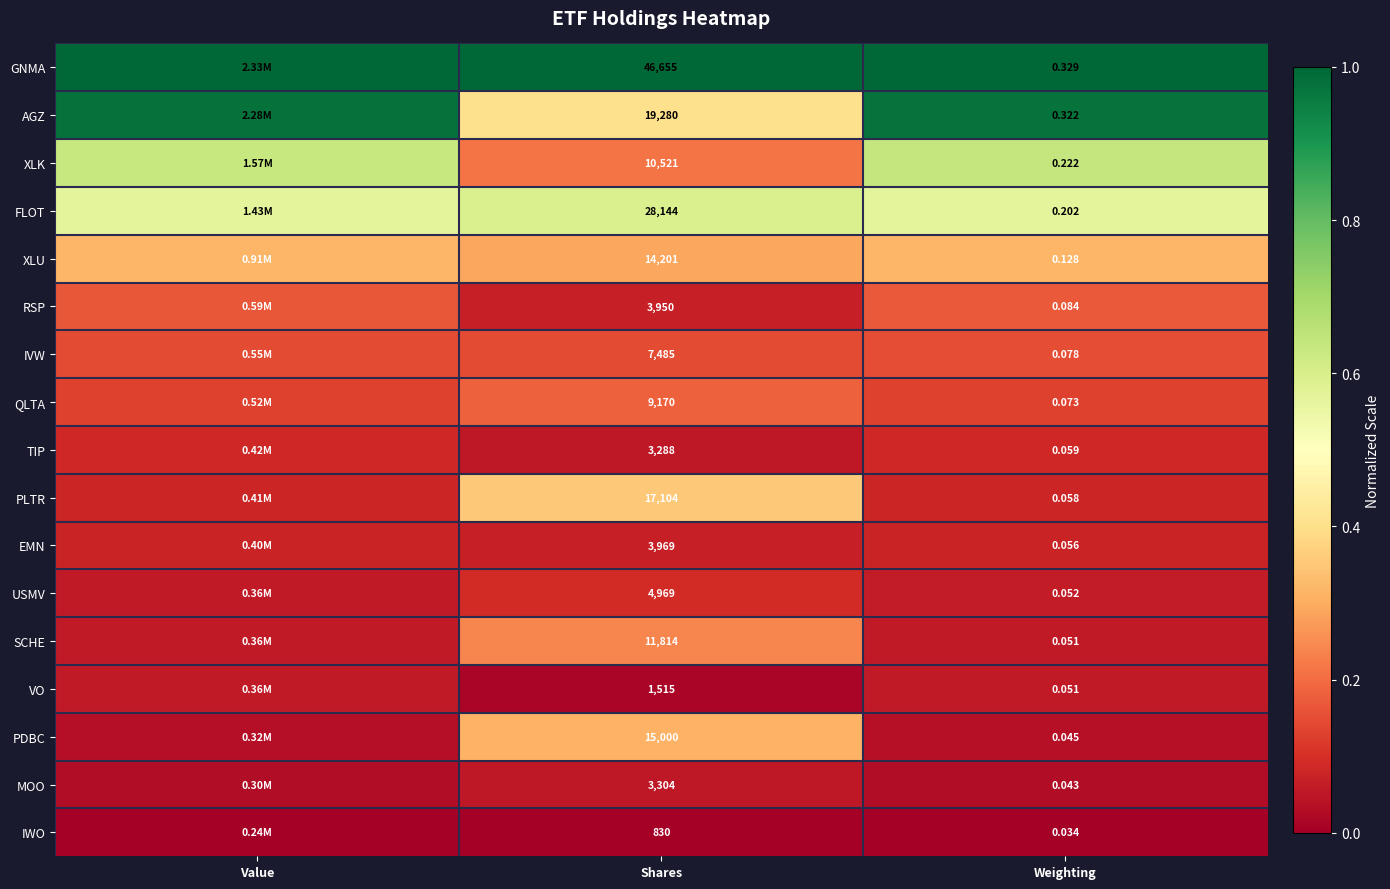

At Shares, list the series in order from largest to smallest.

GNMA, FLOT, AGZ, PLTR, PDBC, XLU, SCHE, XLK, QLTA, IVW, USMV, EMN, RSP, MOO, TIP, VO, IWO